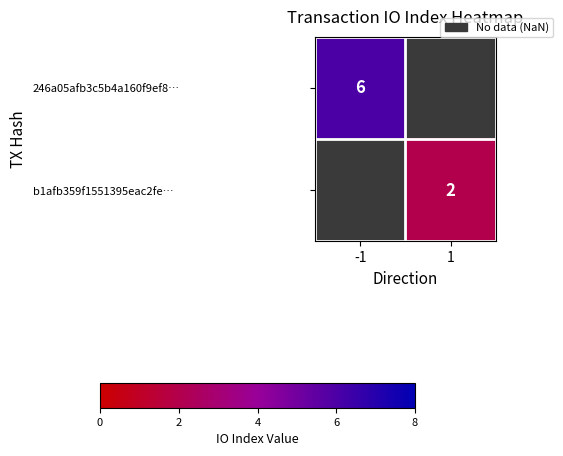

Is the value of b1afb359f1551395eac2fe… at 1 greater than the value of 246a05afb3c5b4a160f9ef8… at -1?

No